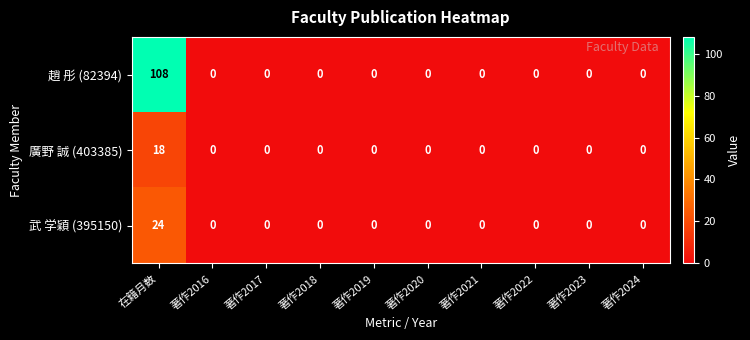

What is the highest value of the 趙 彤 (82394) series?

108